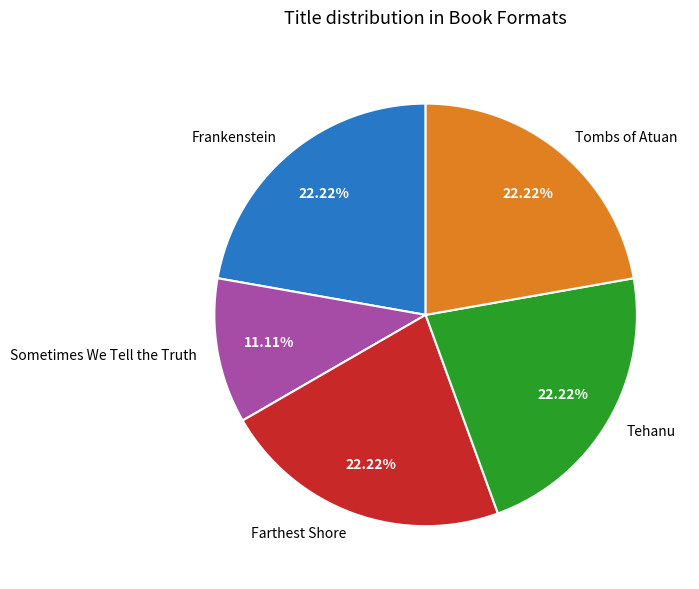

Between Tehanu and Sometimes We Tell the Truth, which is larger?

Tehanu